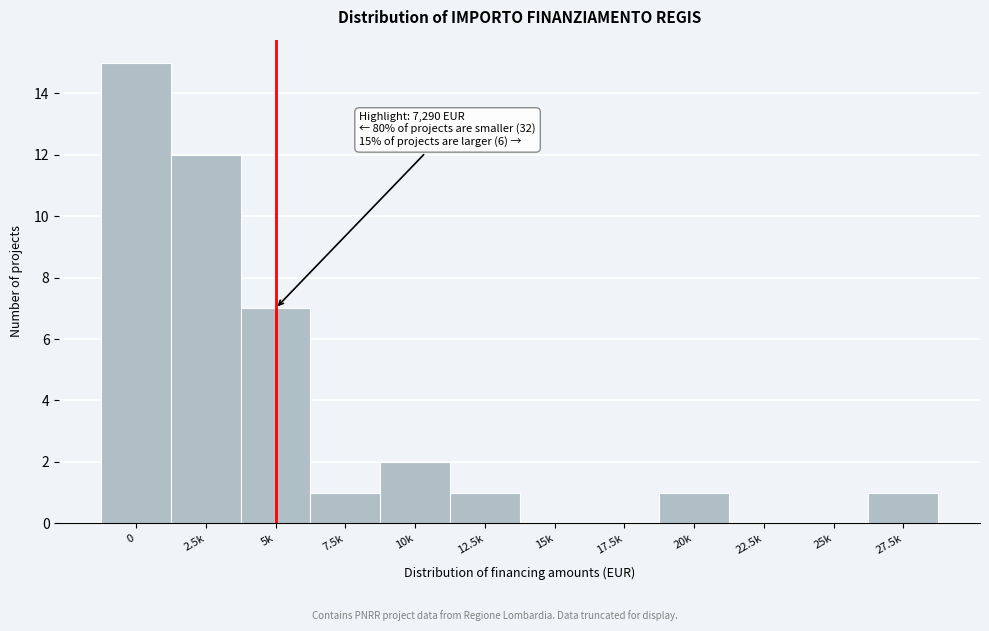

Reading left to right, transcribe all the data shown in this chart.

0=15	2.5k=12	5k=7	7.5k=1	10k=2	12.5k=1	15k=0	17.5k=0	20k=1	22.5k=0	25k=0	27.5k=1